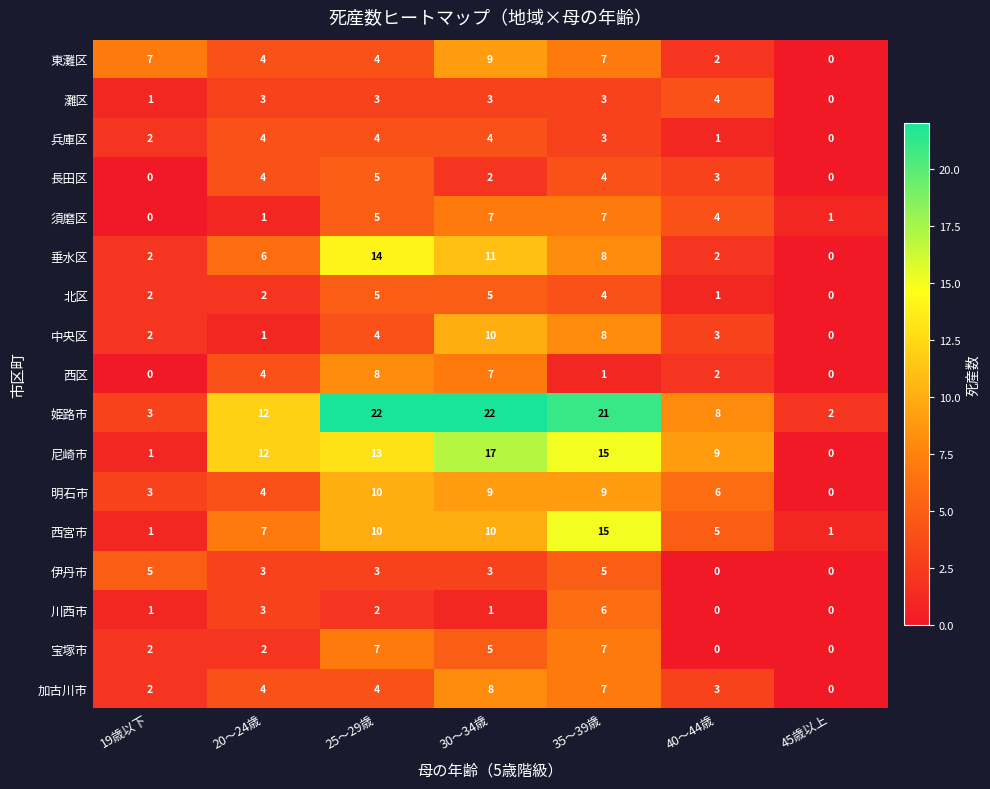

What is the greatest value displayed?

22